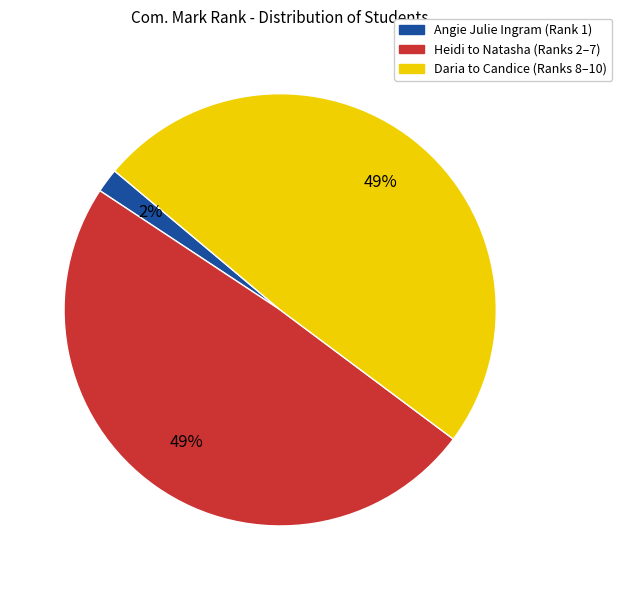

How many slices are in this pie chart?

3